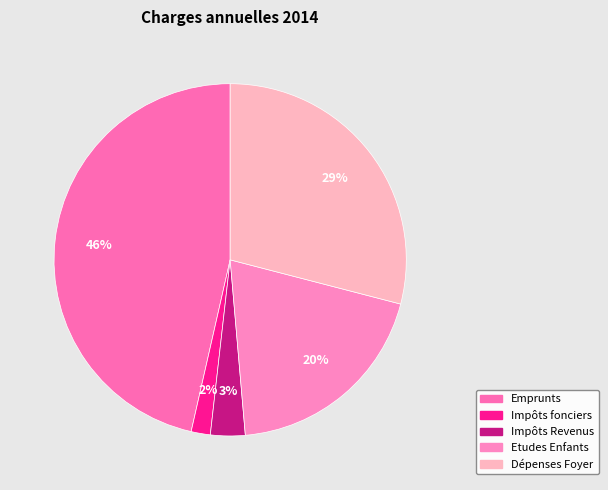

What portion of the pie excludes Impôts fonciers?

98.2%